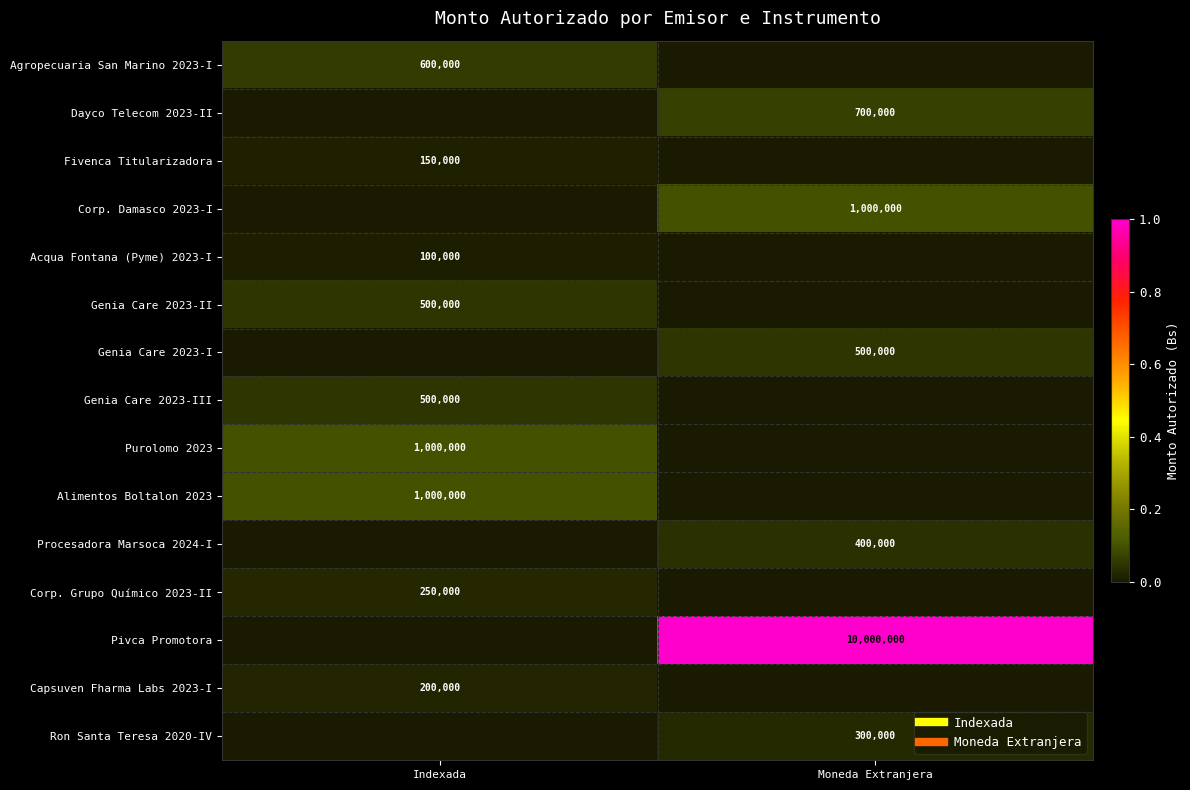

Count the Acqua Fontana (Pyme) 2023-I values in the range 0 to 100000.

2